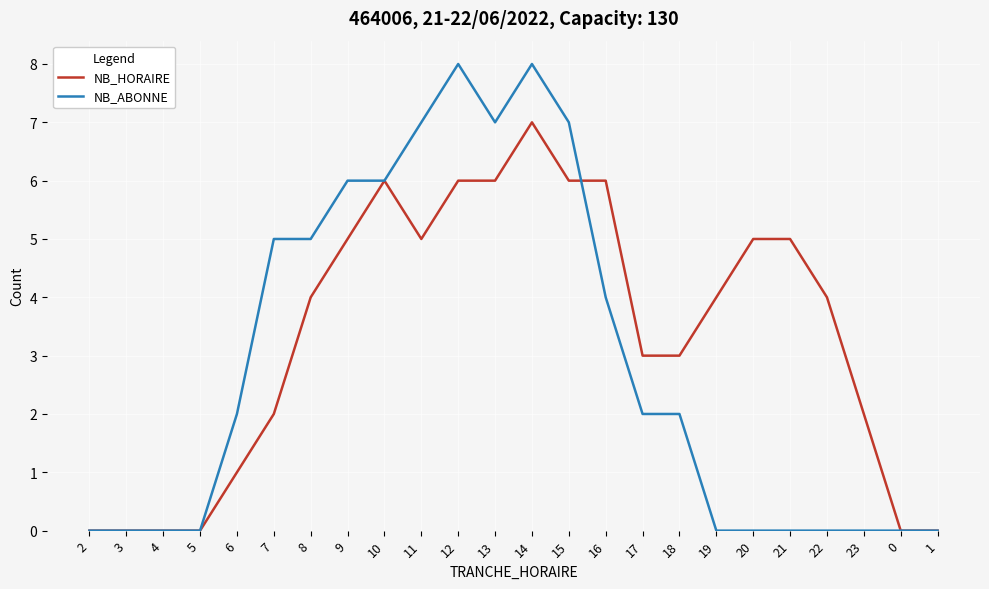

Which series has the largest total across all categories?

NB_HORAIRE